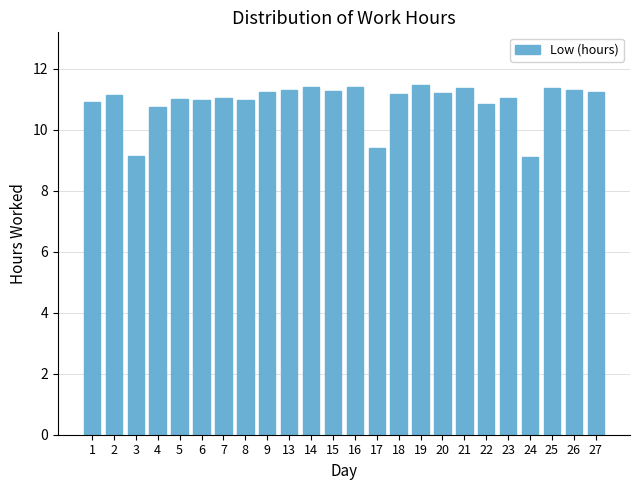

What is the value of the 3rd bar from the left?

9.2